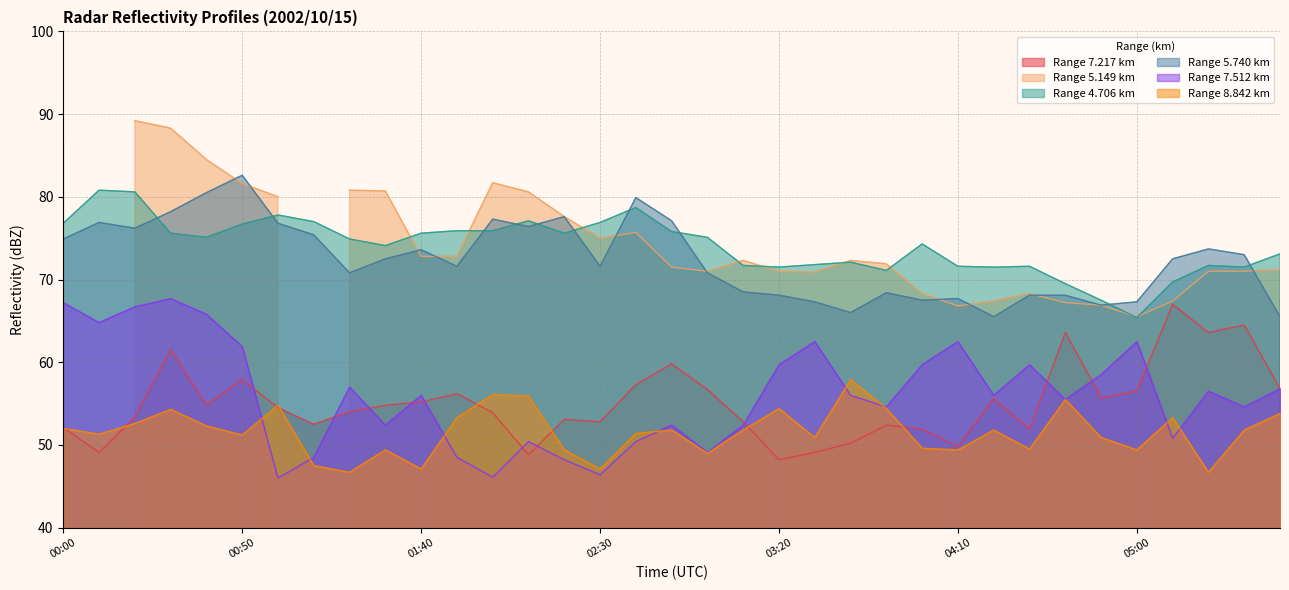

What is the highest value of the Range 7.217 km series?

67.0